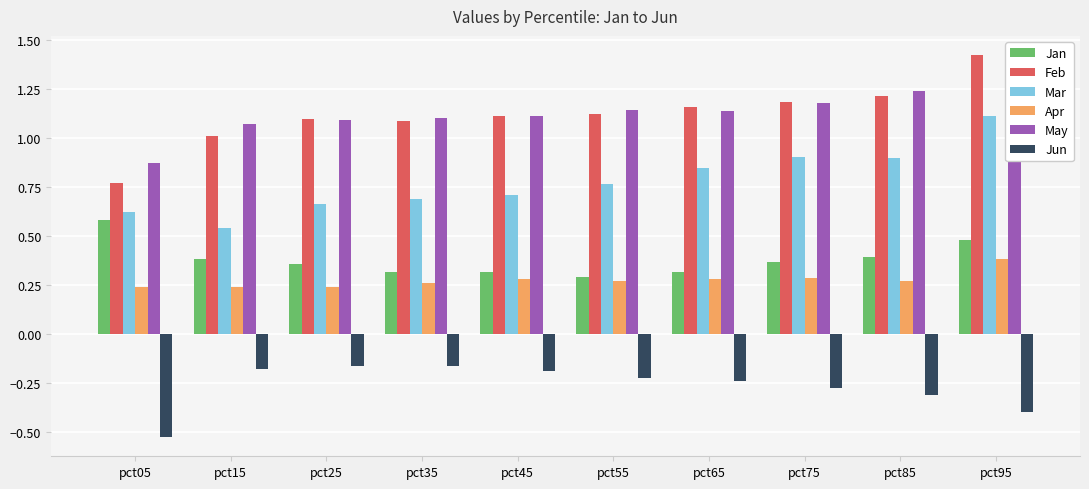

Which series changed the most between pct15 and pct95?

Mar